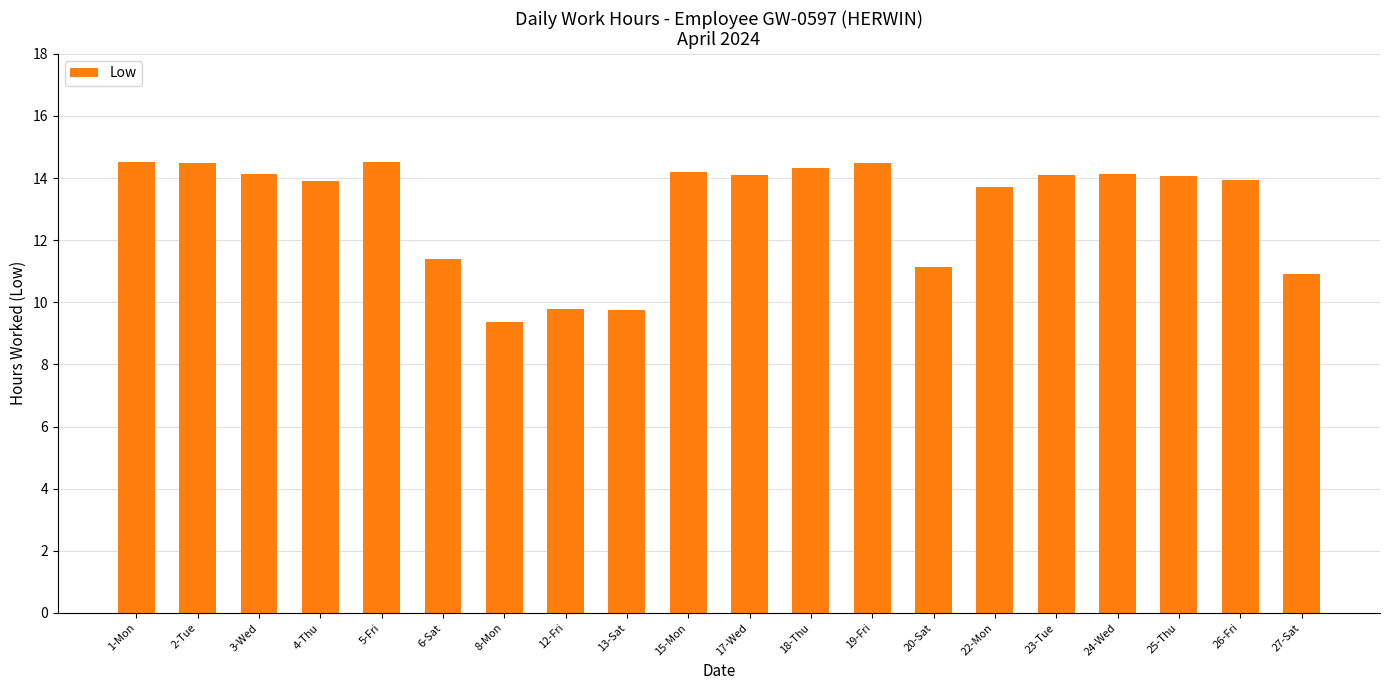

Which label corresponds to the smallest value in the chart?

8-Mon